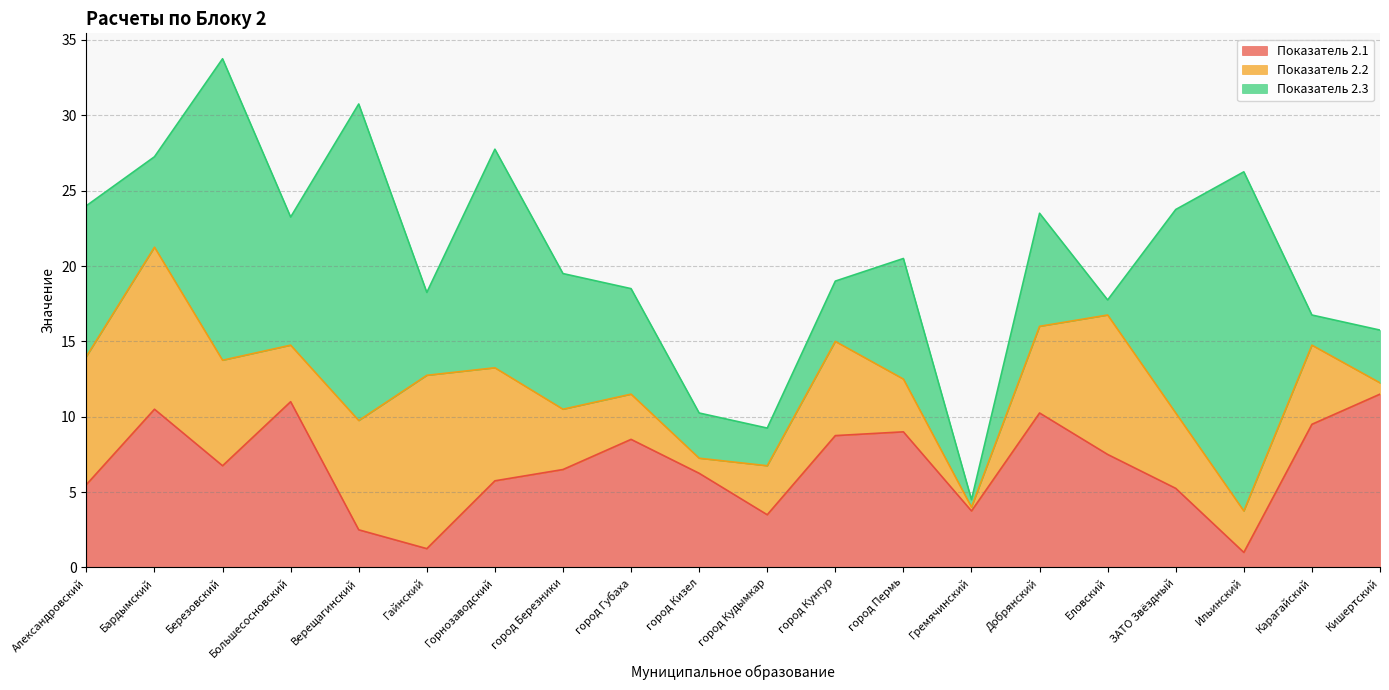

After their last crossing, which series has the higher values: Показатель 2.1 or Показатель 2.2?

Показатель 2.1